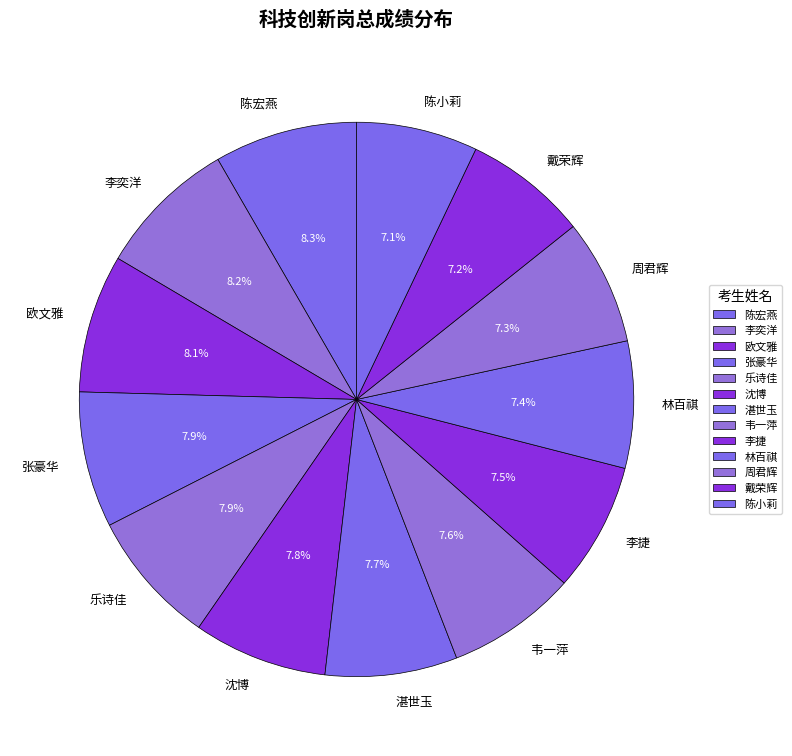

Count the number of slices in the pie.

13